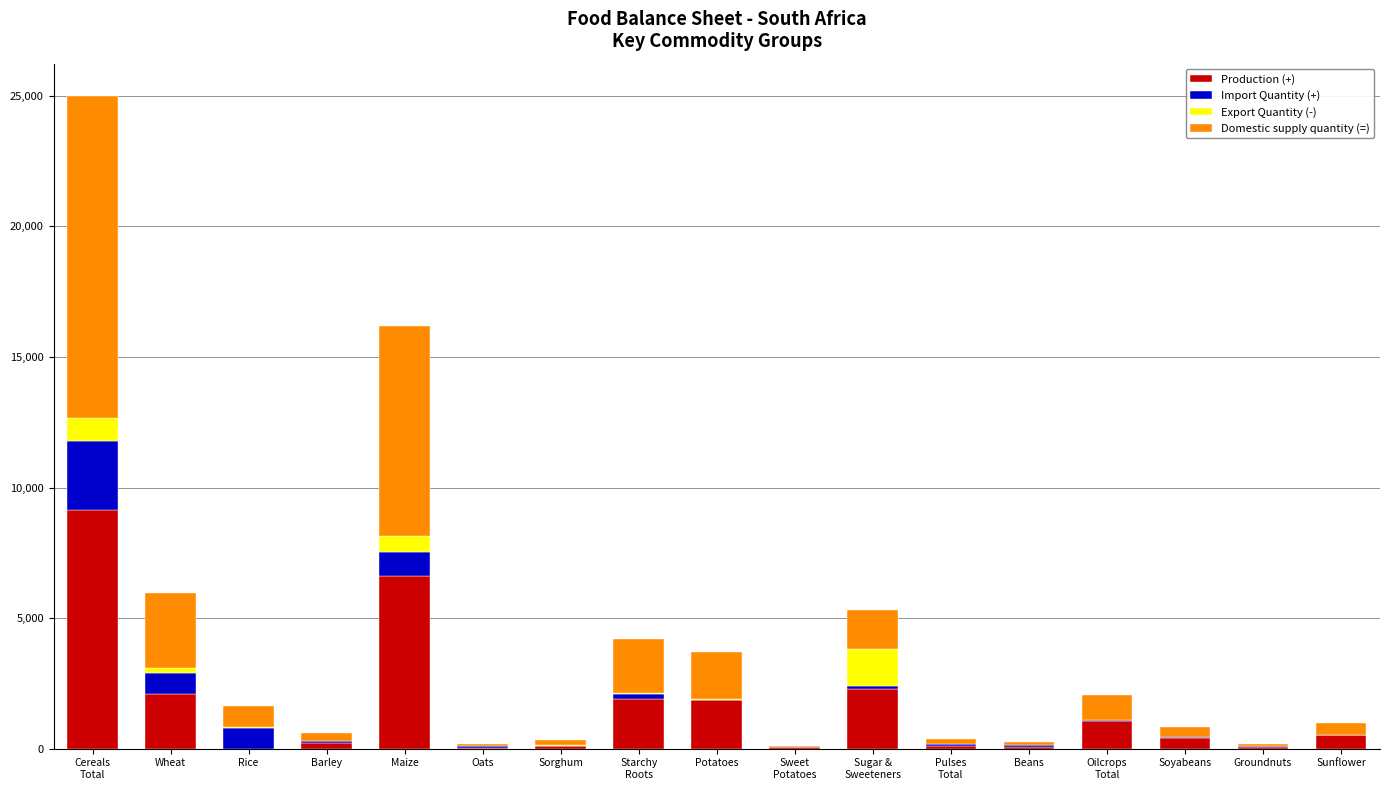

What is the highest value of the Production (+) series?

9134.0